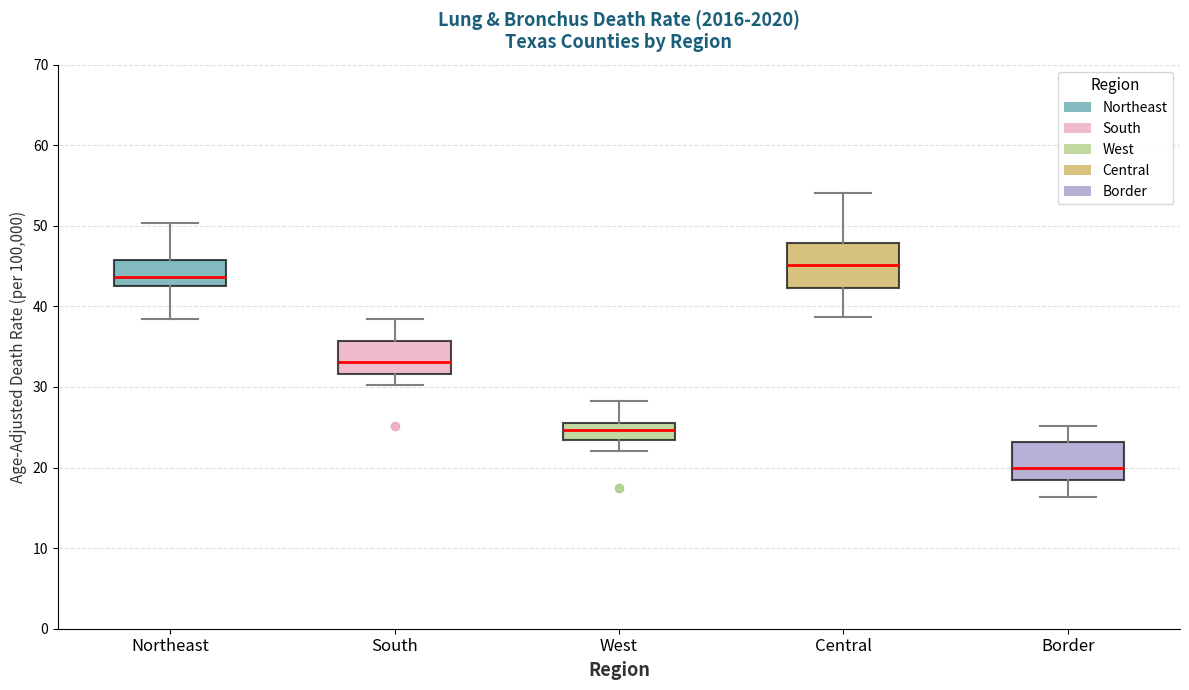

Where is the upper edge of the box for Central on the y-axis? The values are not printed on the chart, so give them approximately, as read against the axis.

48